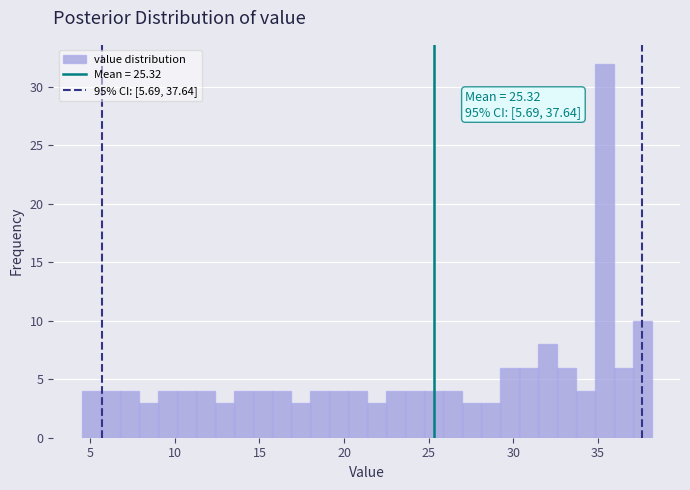

Around what value on the x-axis is the tallest bar? Give the approximate position of its centre, as read against the axis.

35.5